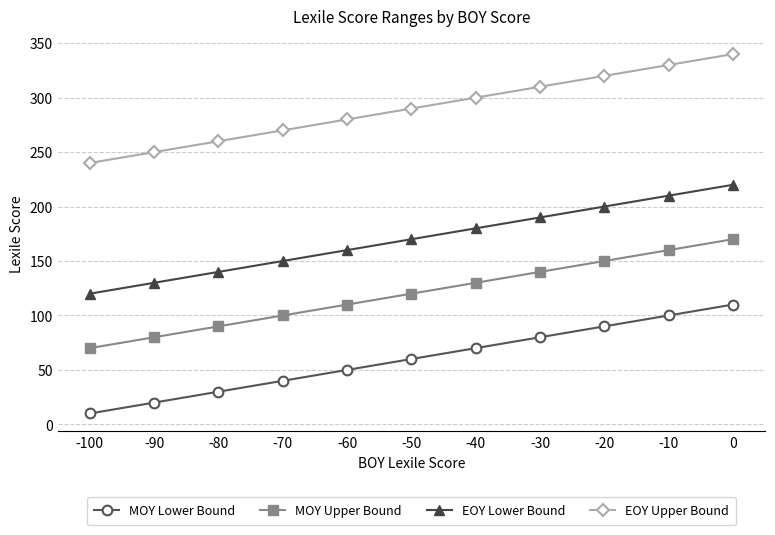

True or false: MOY Upper Bound has more than 2 interior local peaks.

False